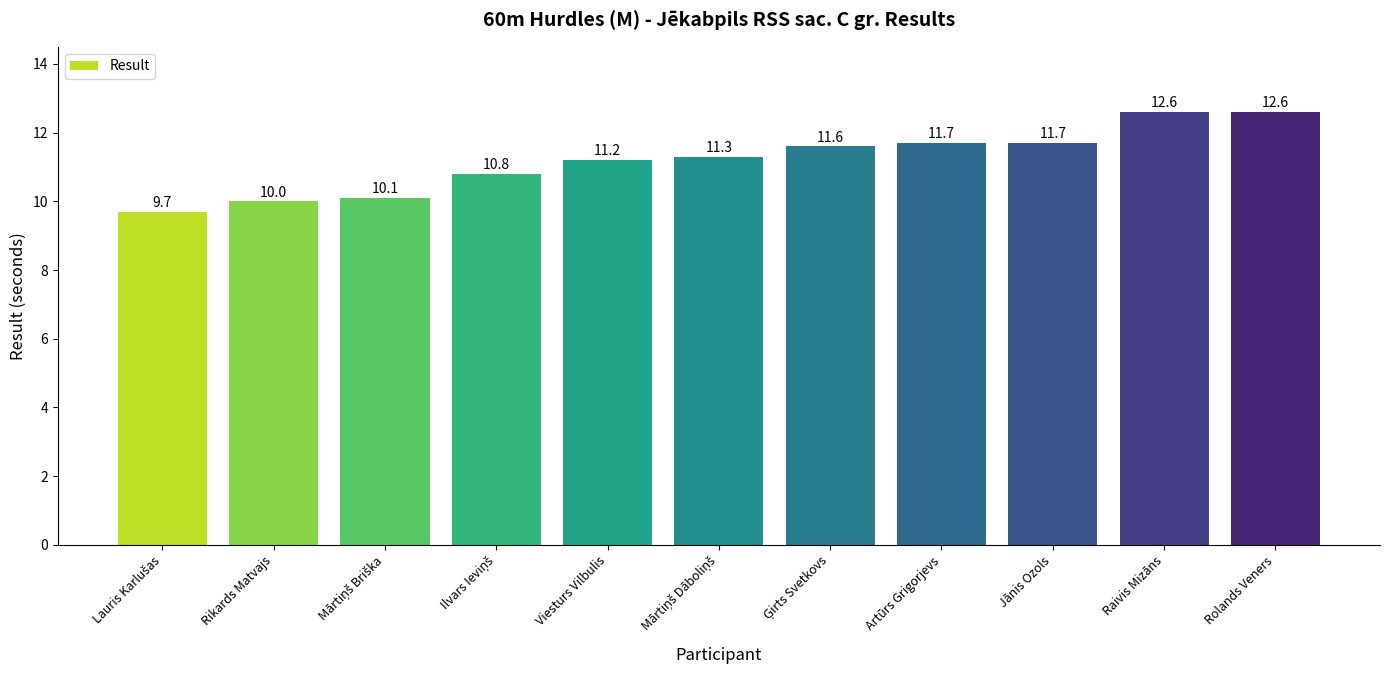

Does the chart contain any negative values?

No